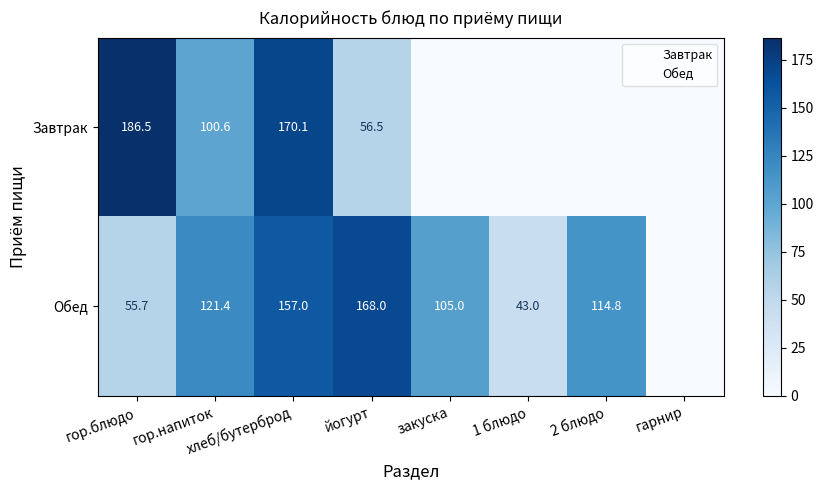

How many data points in Завтрак are above 56?

4